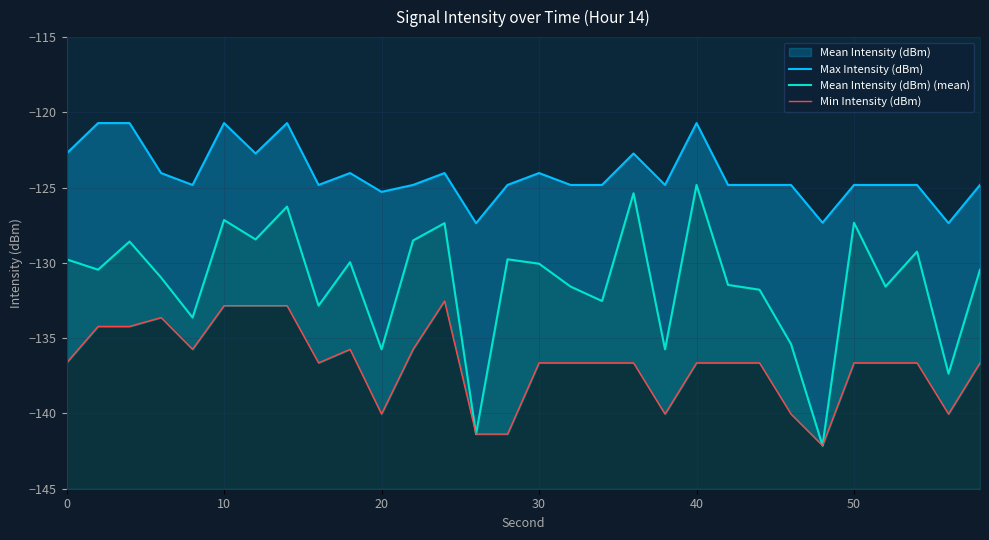

Rank the series by their maximum value, from lowest to highest.

Min Intensity (dBm), Mean Intensity (dBm) (mean), Max Intensity (dBm)